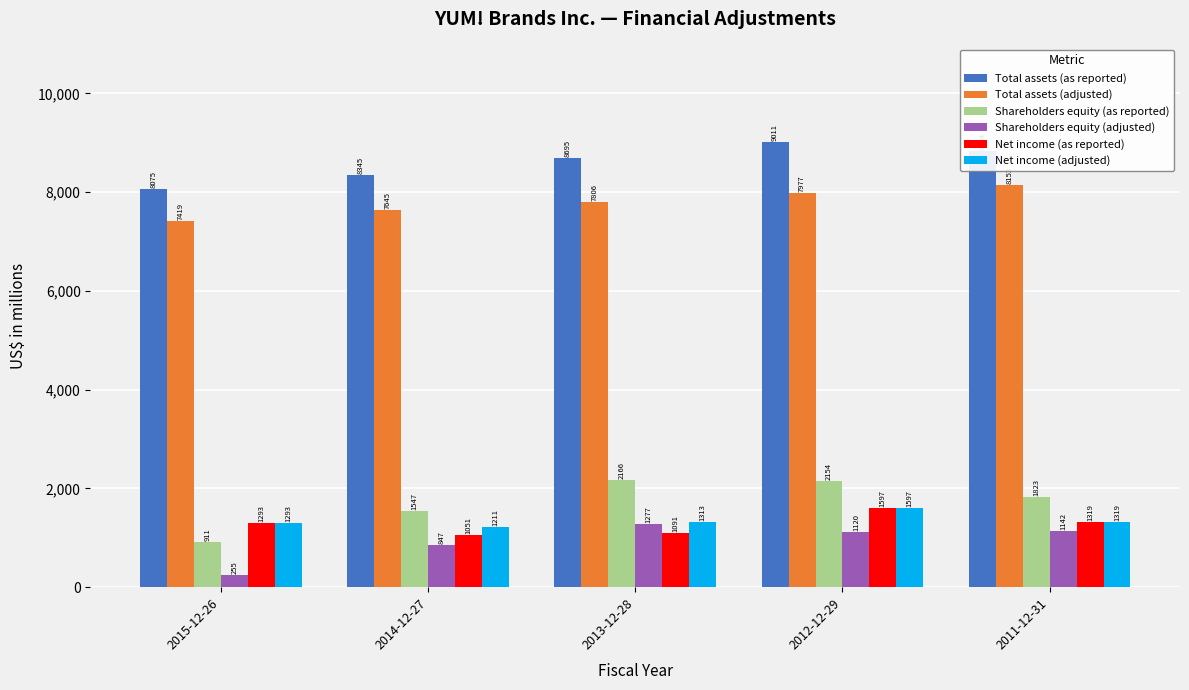

Which series has the largest total across all categories?

Total assets (as reported)